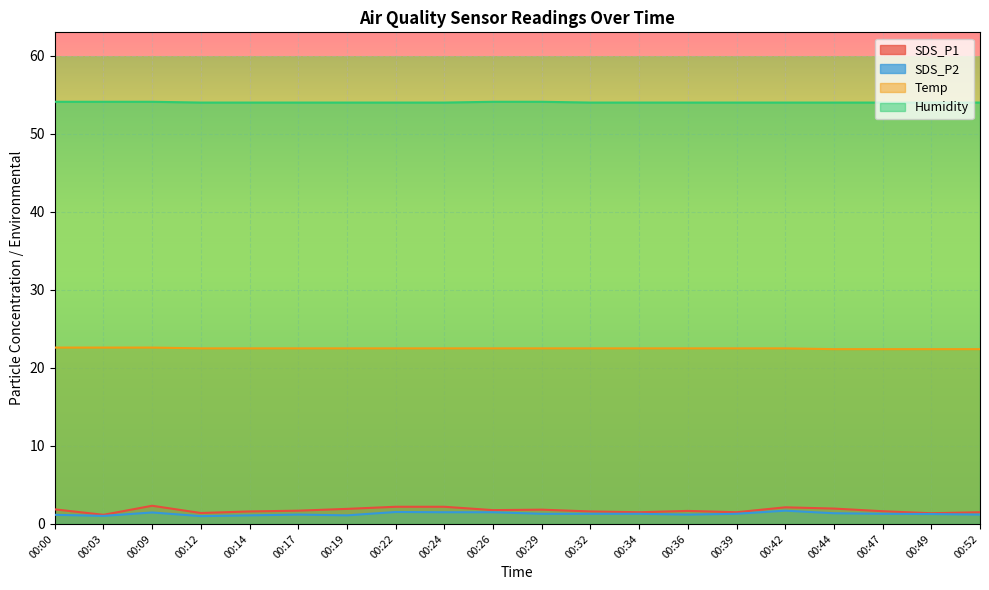

What is the total value across all series at 00:29?

79.7